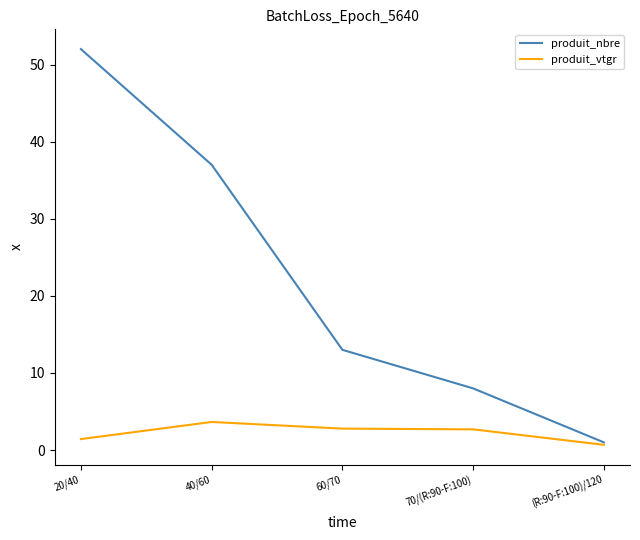

Where is produit_nbre nearest to the value 26?

40/60